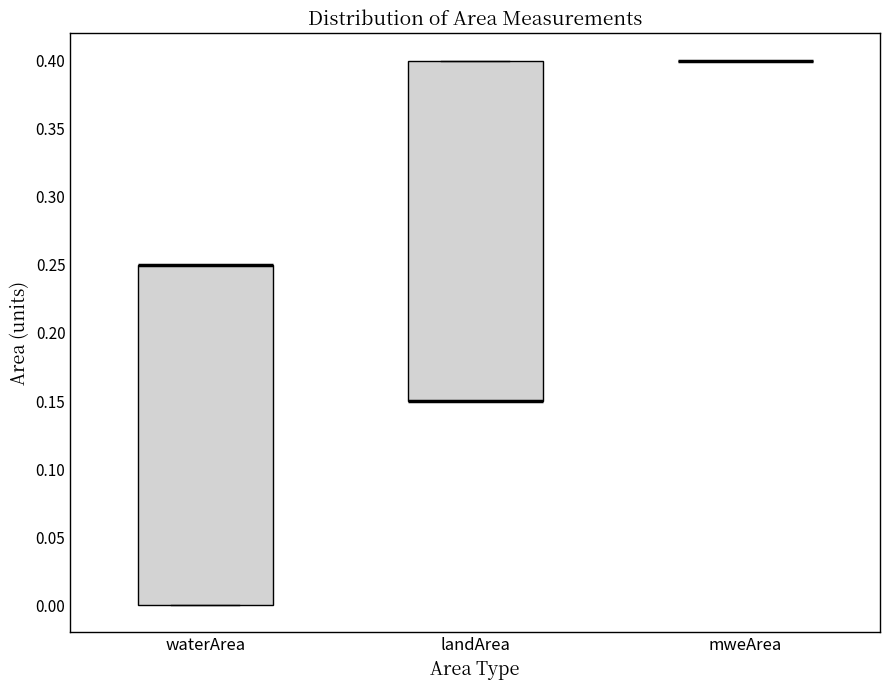

Reading left to right, read every box against the y-axis: the position of its median line, the range the box covers, and the ends of its whiskers. The values are not printed on the chart, so give them approximately, as read against the axis.

waterArea: median 0.25 (drawn on the box's upper edge), box 0.00 to 0.25, whiskers 0.00 to 0.25
landArea: median 0.15 (drawn on the box's lower edge), box 0.15 to 0.40, whiskers 0.15 to 0.40
mweArea: box collapsed to a line at 0.40, whiskers 0.40 to 0.40